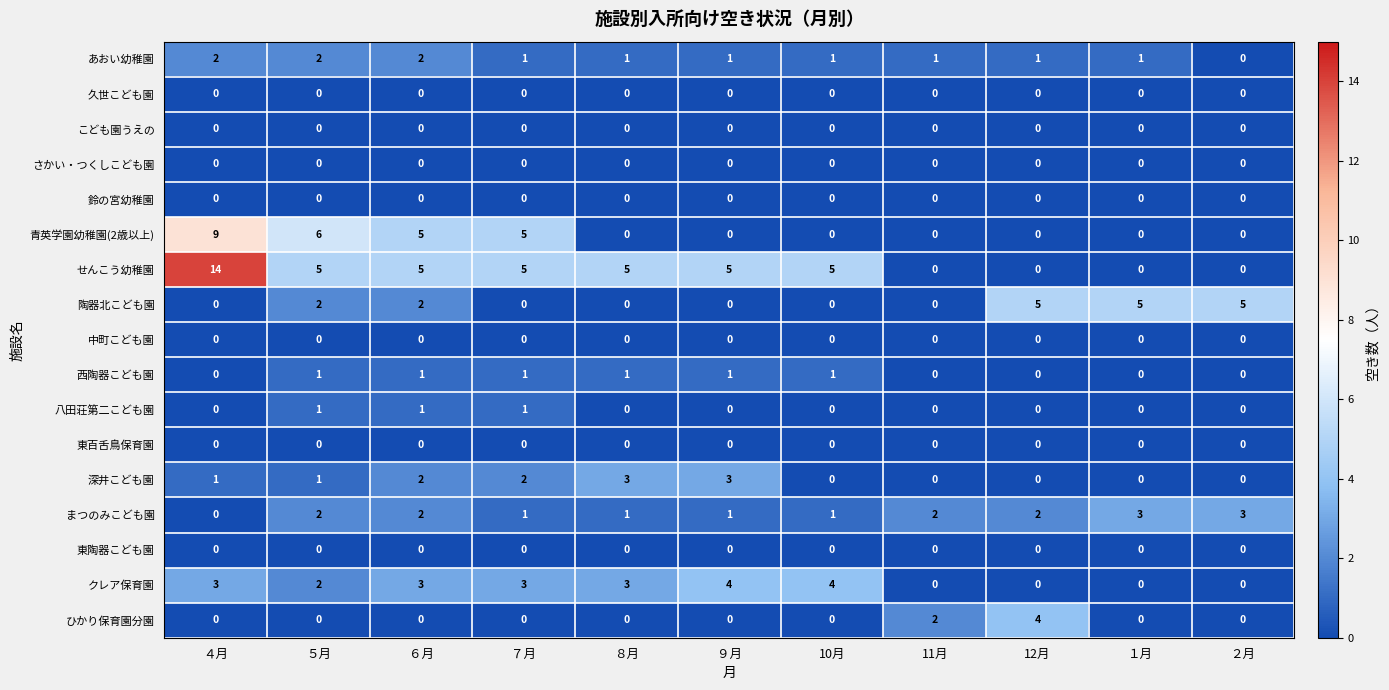

How many distinct data groups are displayed?

17